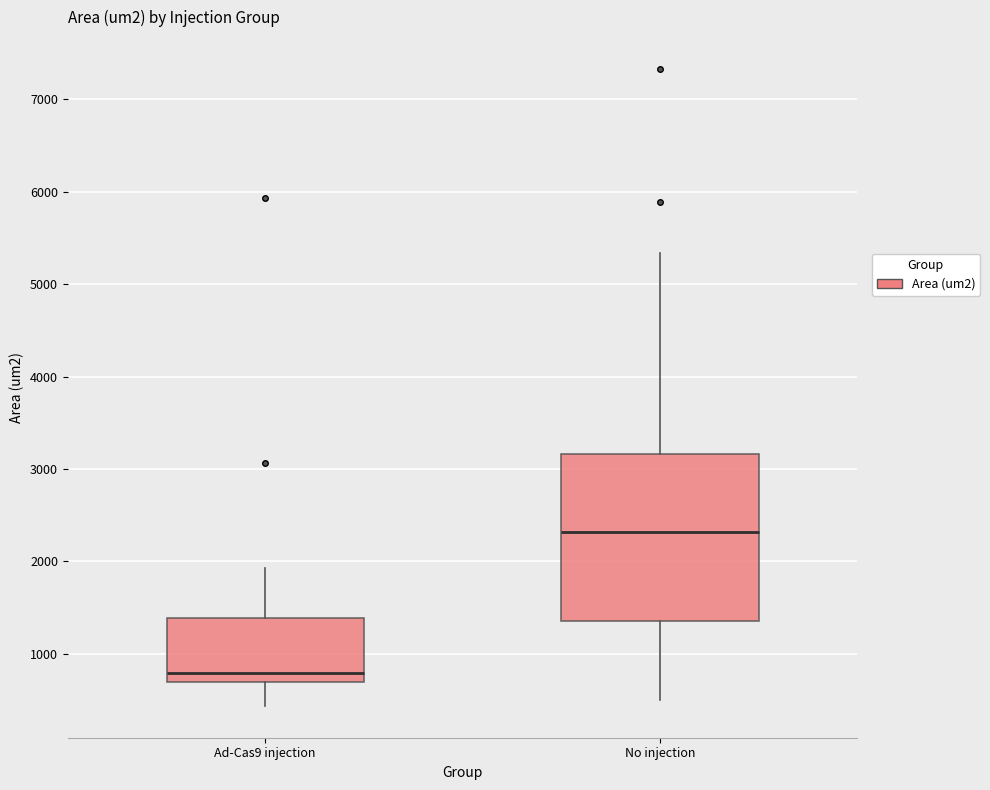

Reading left to right, read every box against the y-axis: the position of its median line, the range the box covers, and the ends of its whiskers. The values are not printed on the chart, so give them approximately, as read against the axis.

Ad-Cas9 injection: median 800, box 700 to 1400, whiskers 400 to 1900
No injection: median 2300, box 1400 to 3200, whiskers 500 to 5300